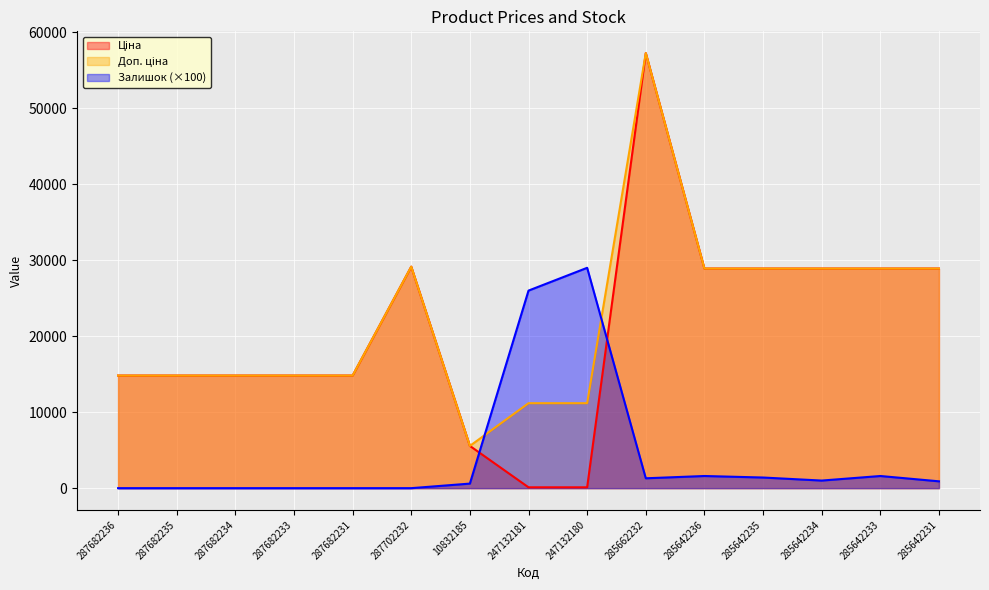

Which series ends up on top after the final intersection of Залишок and Ціна?

Ціна